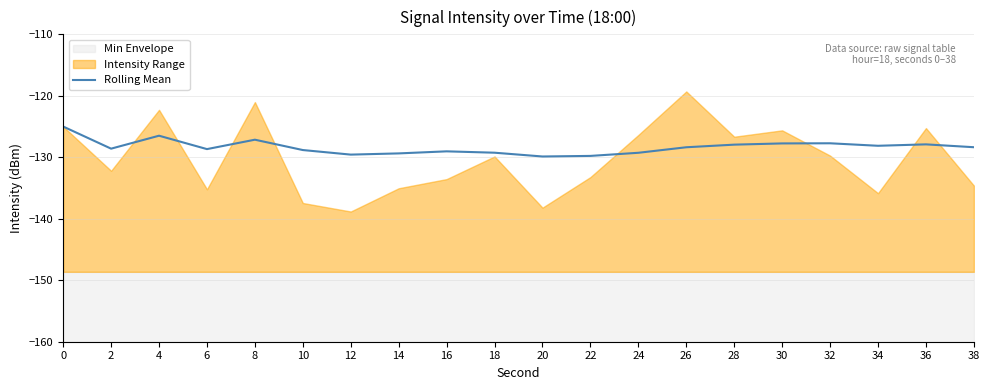

What is the value of the 14th point from the left?

-128.4